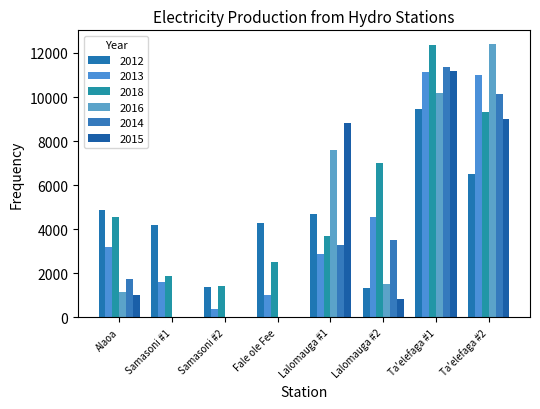

The 2013 series shows 20020.0 at Ta'elefaga #1. True or false?

False